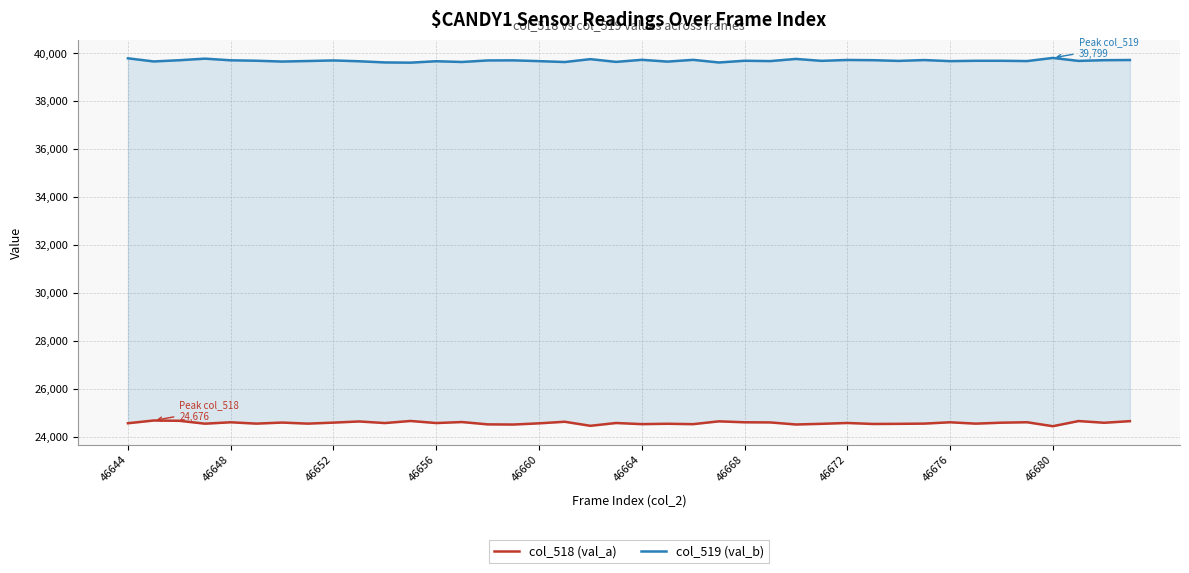

How many data points in col_518 (val_a) are above 24572?

19